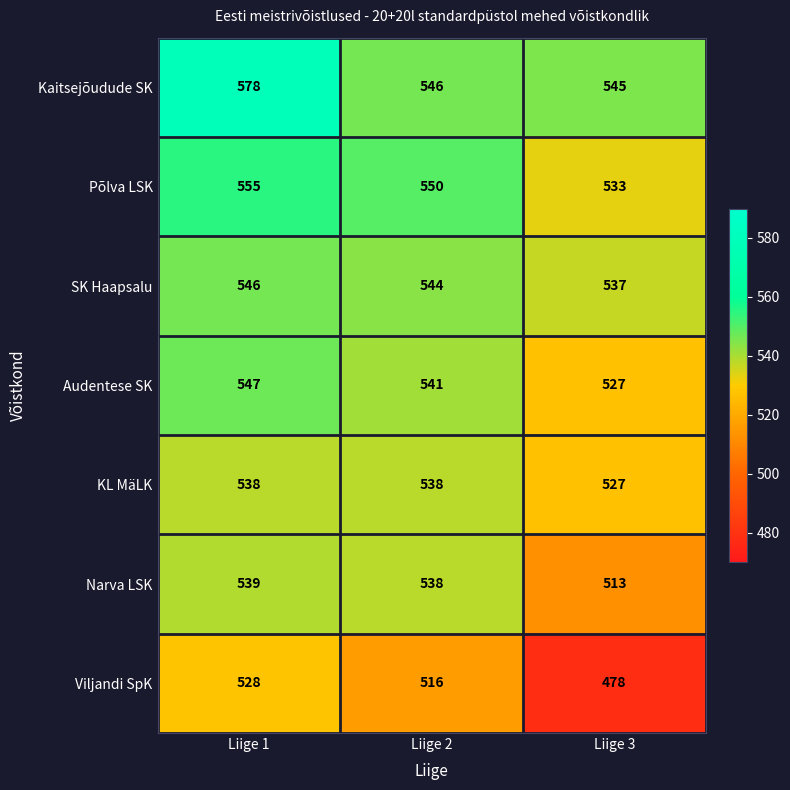

Which series has the largest total across all categories?

Kaitsejõudude SK